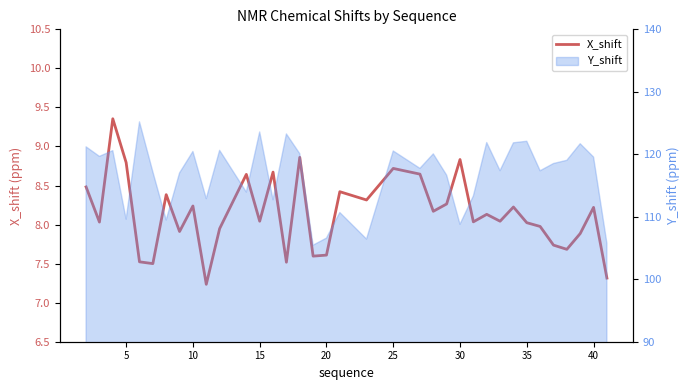

What is the sum of all values?

293.0